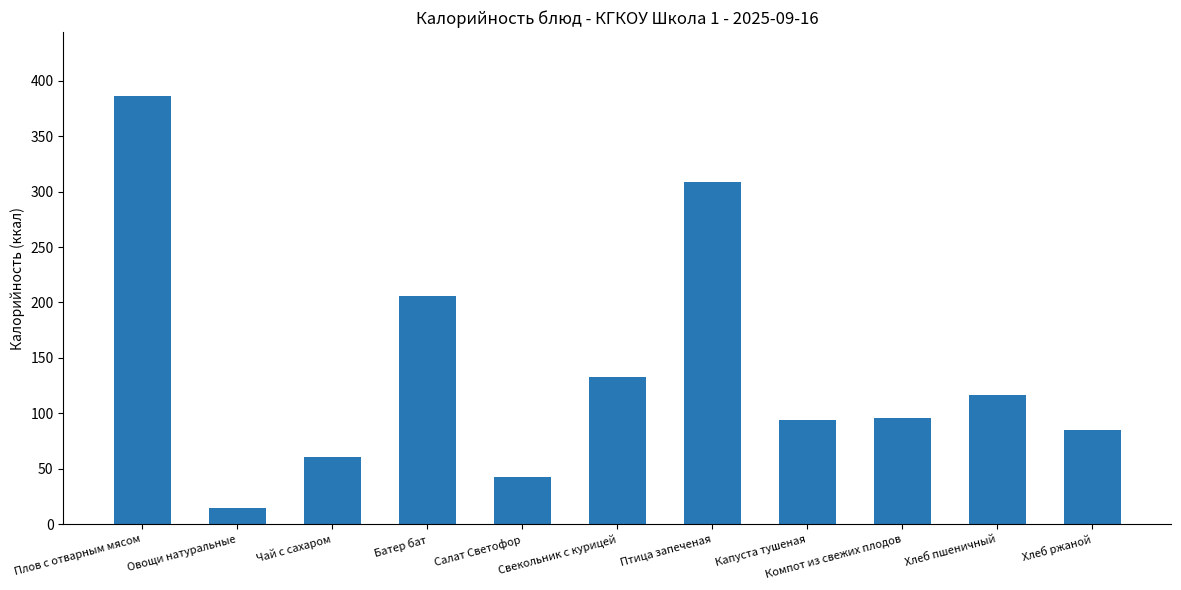

How many values are below 96?

5